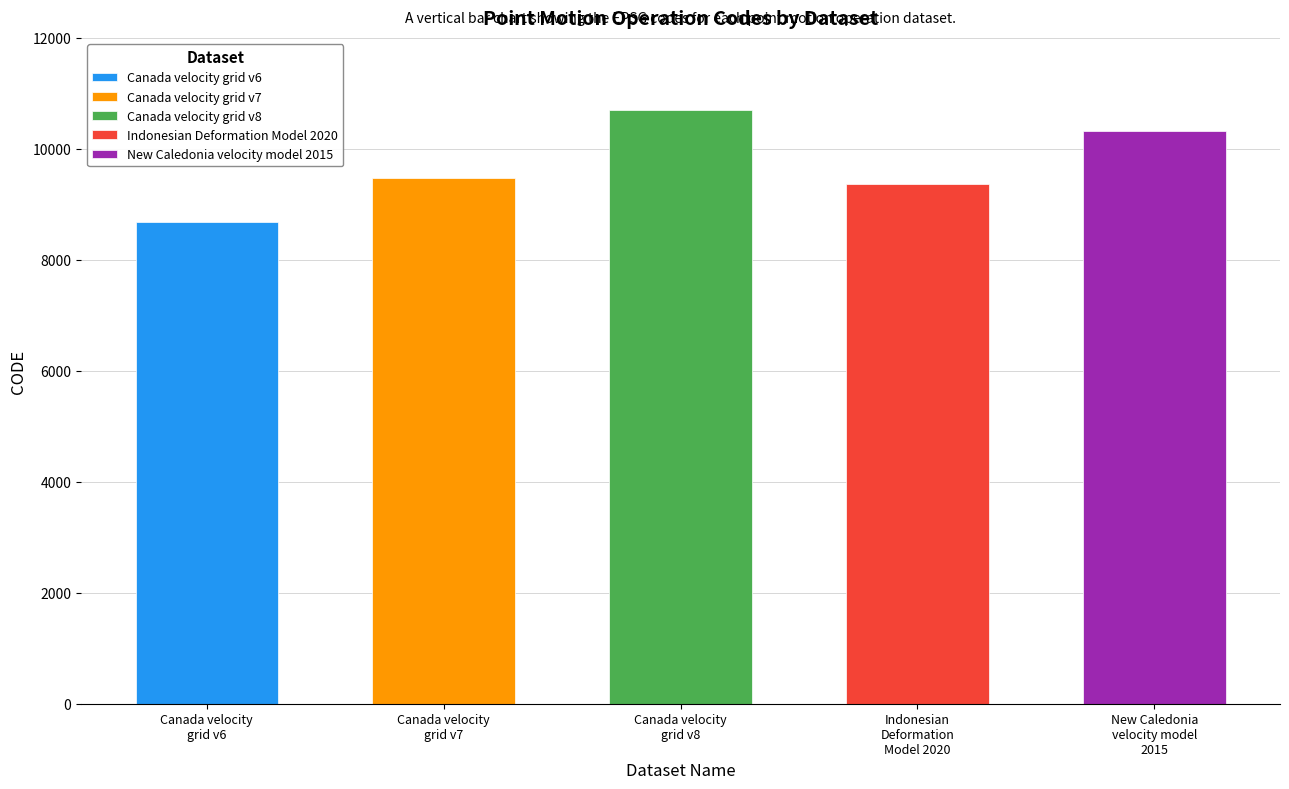

What is the label of the 4th bar from the left?

Indonesian Deformation Model 2020